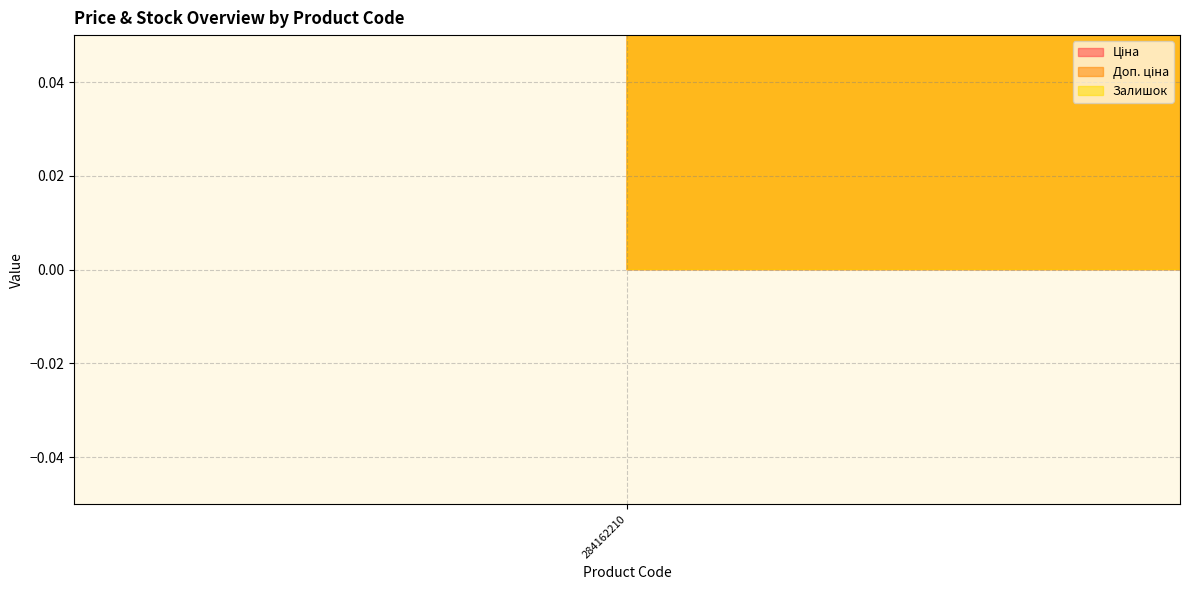

How many lines are shown in the chart?

3